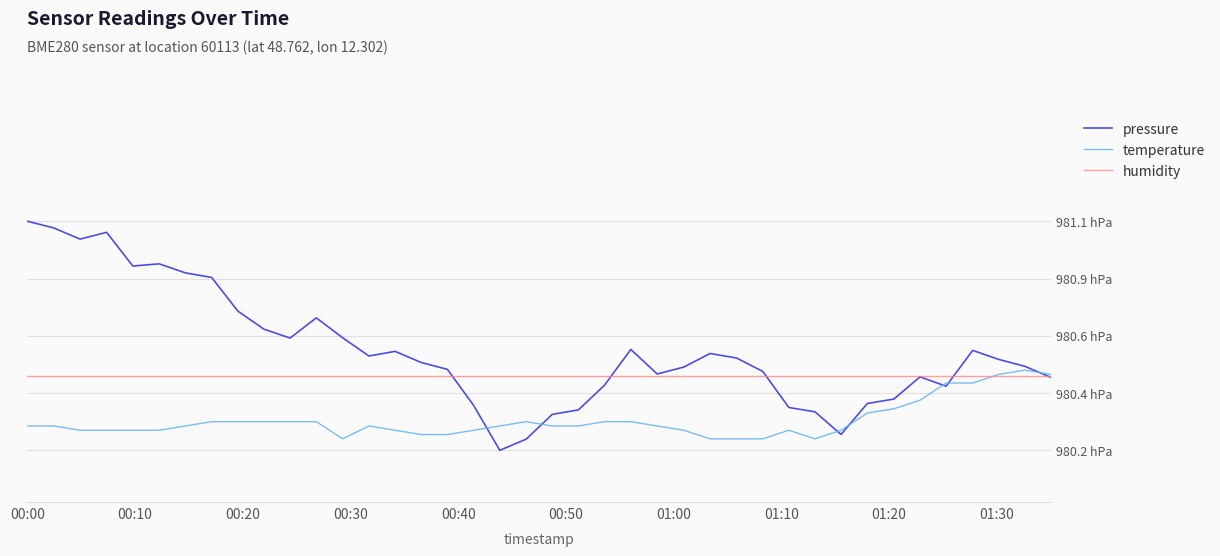

Does the chart display data point markers on the line(s)?

No